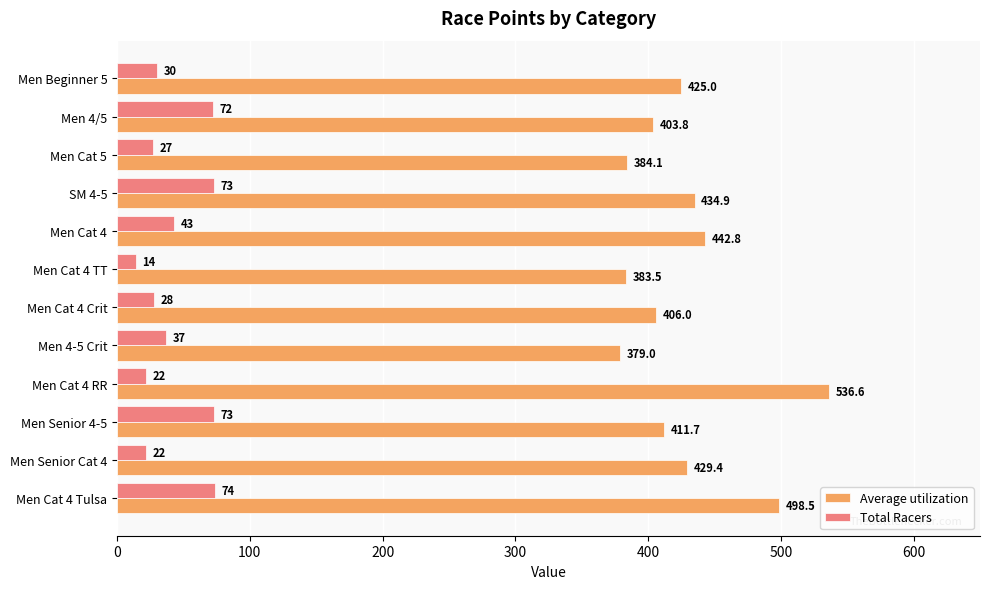

Which series has the largest range (max minus min)?

Average utilization